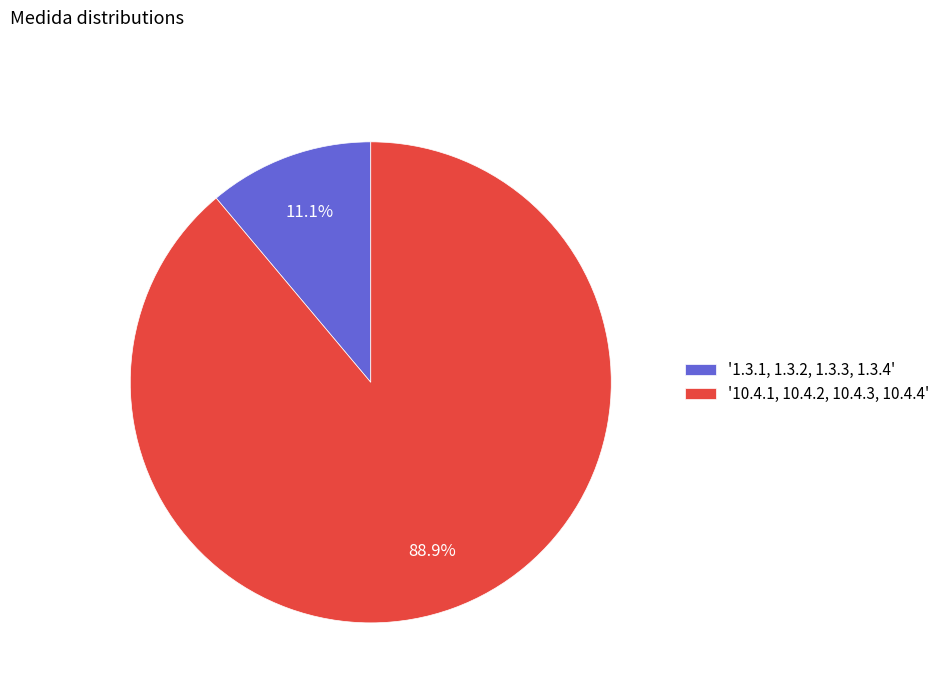

To the nearest percent, what is the average slice percentage?

50%